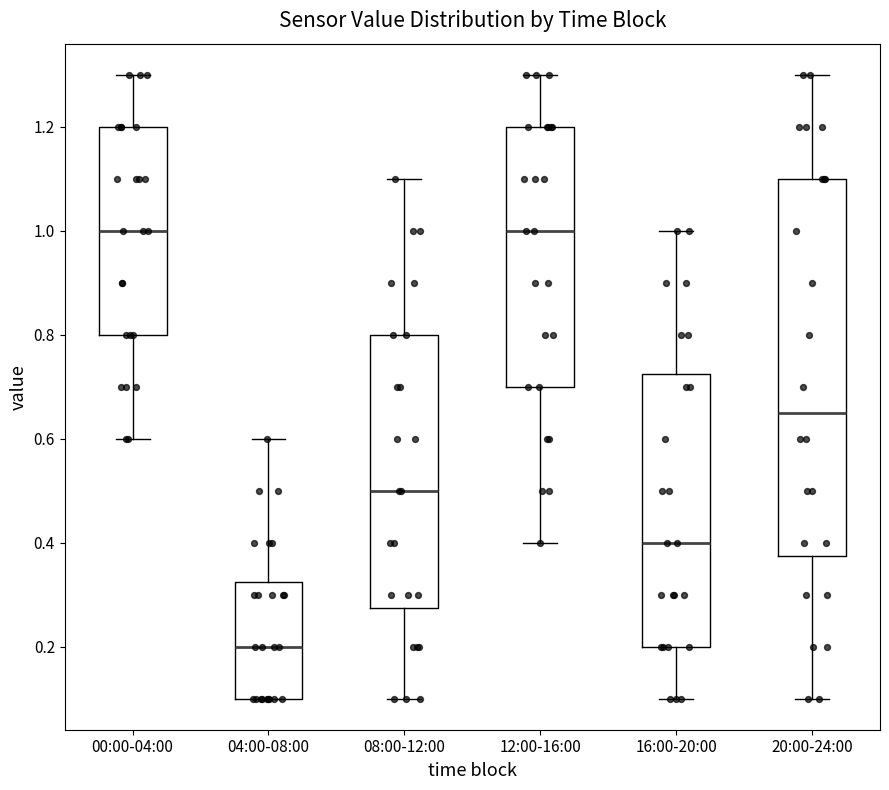

Reading left to right, transcribe this box plot: for each box, give where its median line is, the range the box spans, and where its two whiskers end, as read against the y-axis. The values are not printed on the chart, so give them approximately, as read against the axis.

00:00-04:00: median 1.00, box 0.80 to 1.20, whiskers 0.60 to 1.30
04:00-08:00: median 0.20, box 0.10 to 0.32, whiskers 0.10 to 0.60
08:00-12:00: median 0.50, box 0.28 to 0.80, whiskers 0.10 to 1.10
12:00-16:00: median 1.00, box 0.70 to 1.20, whiskers 0.40 to 1.30
16:00-20:00: median 0.40, box 0.20 to 0.72, whiskers 0.10 to 1.00
20:00-24:00: median 0.66, box 0.38 to 1.10, whiskers 0.10 to 1.30